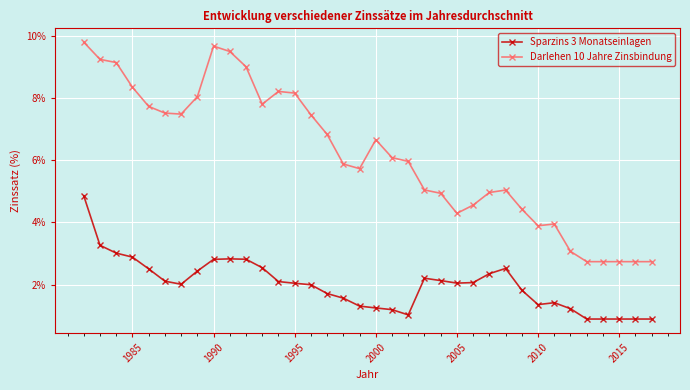

True or false: Darlehen 10 Jahre Zinsbindung and Sparzins 3 Monatseinlagen cross at least once.

False